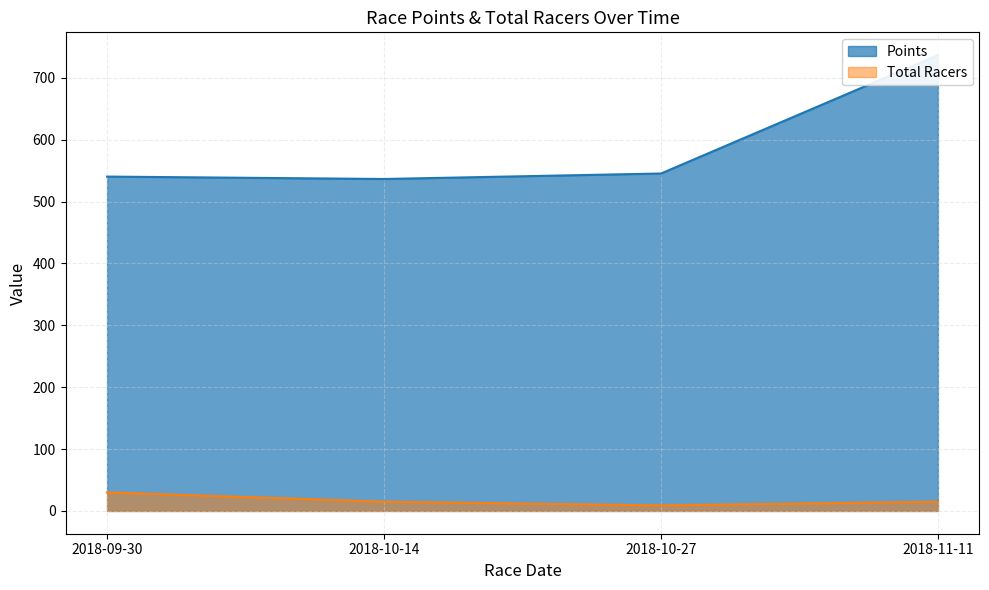

What is the value of the Points point at the 4th from the left?

736.8